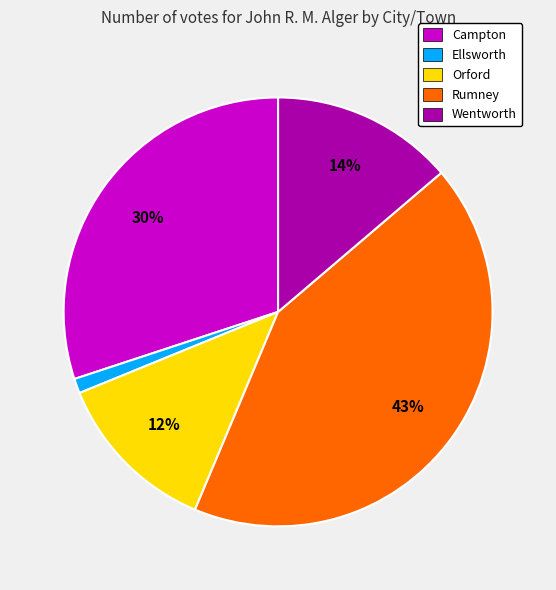

Between Rumney and Ellsworth, which is larger?

Rumney